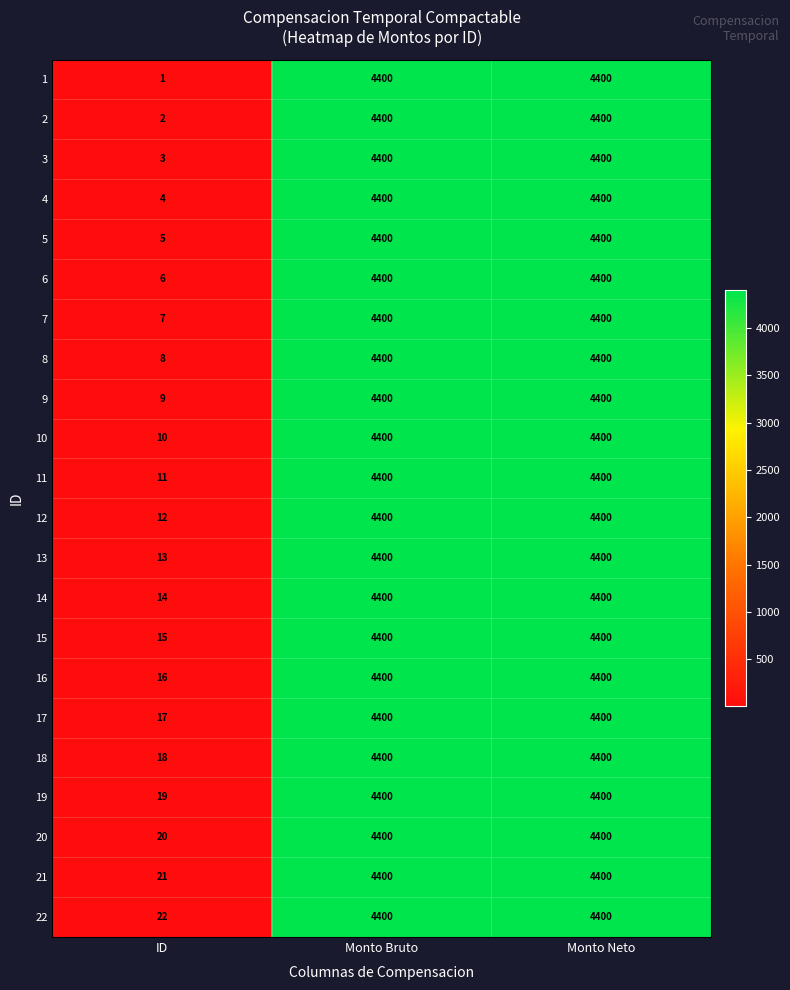

Which series has the largest total across all categories?

22